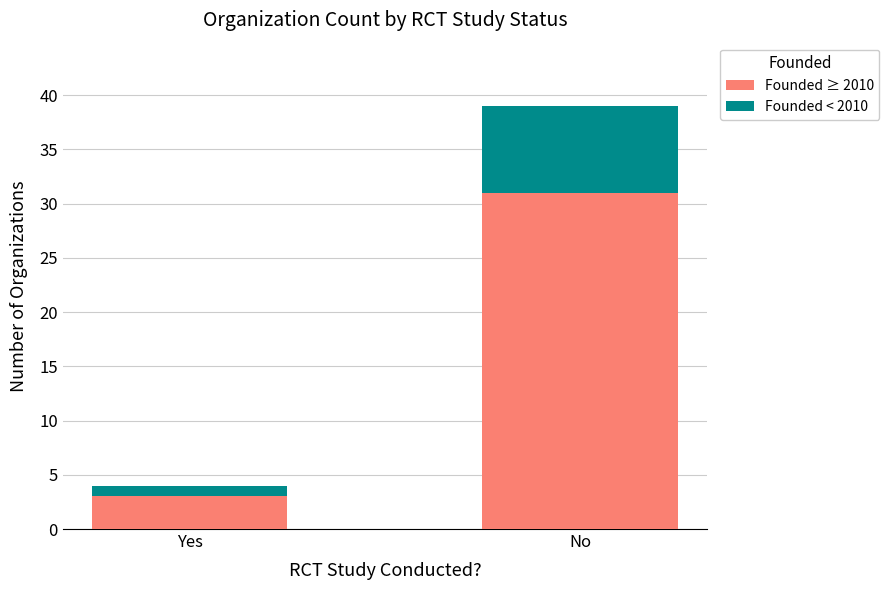

Is it true that Founded ≥ 2010 equals 5 at Yes?

False